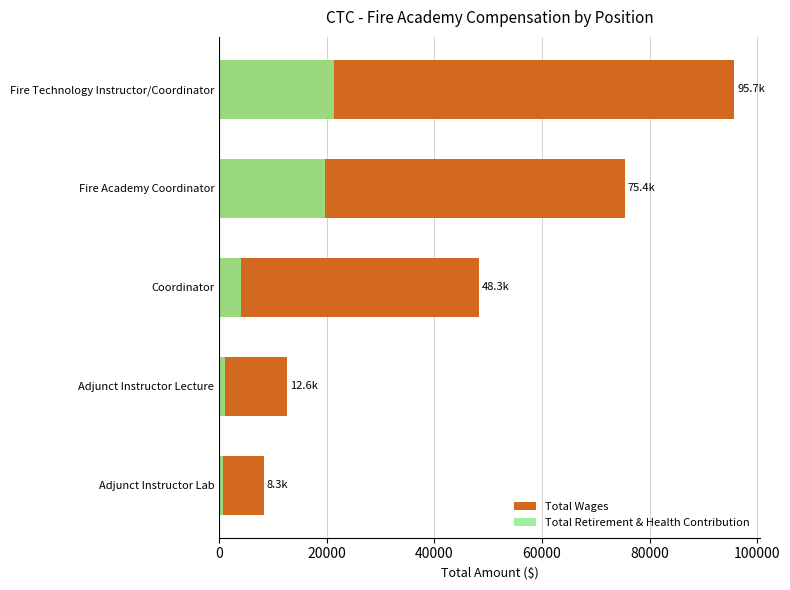

Which series changed the most between Adjunct Instructor Lecture and Fire Technology Instructor/Coordinator?

Total Wages